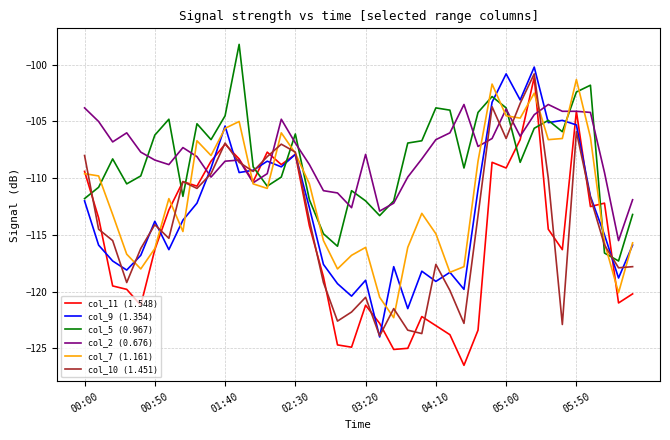

How many distinct data groups are displayed?

6